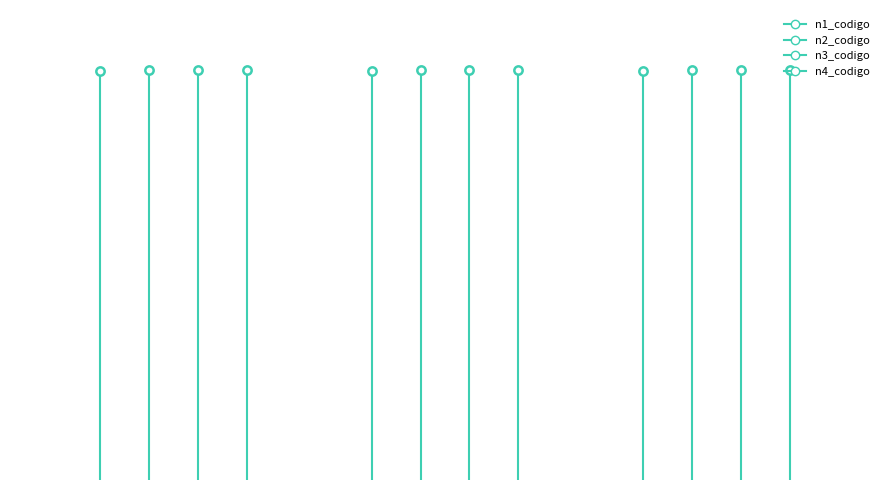

True or false: n2_codigo has a value of 22188014 at 0.

False